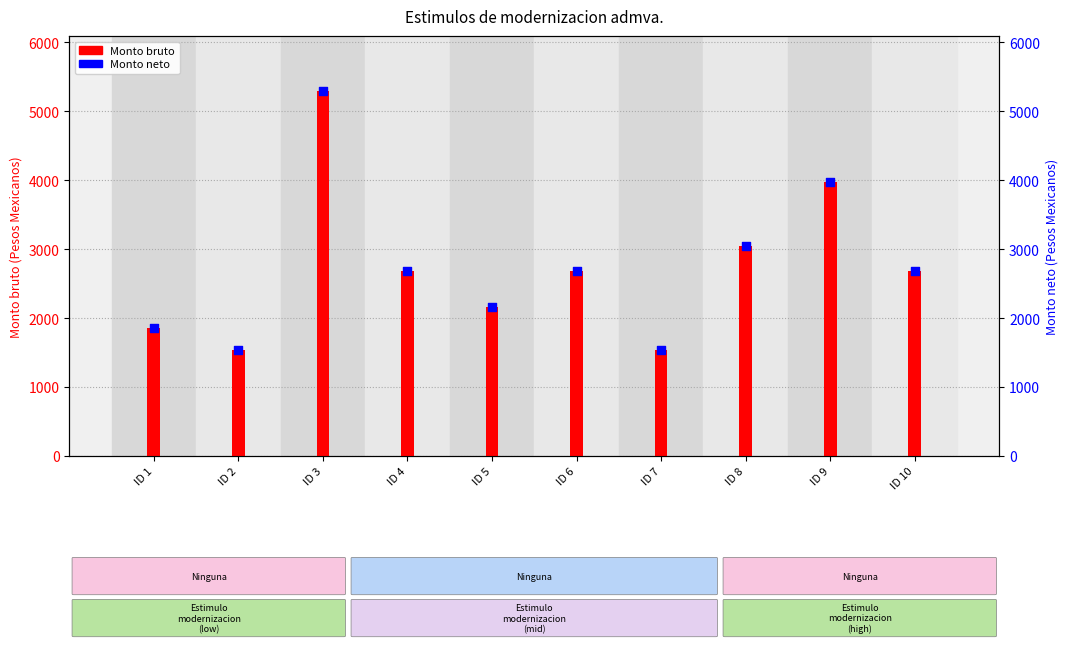

At how many categories does at least one series exceed 2328?

6